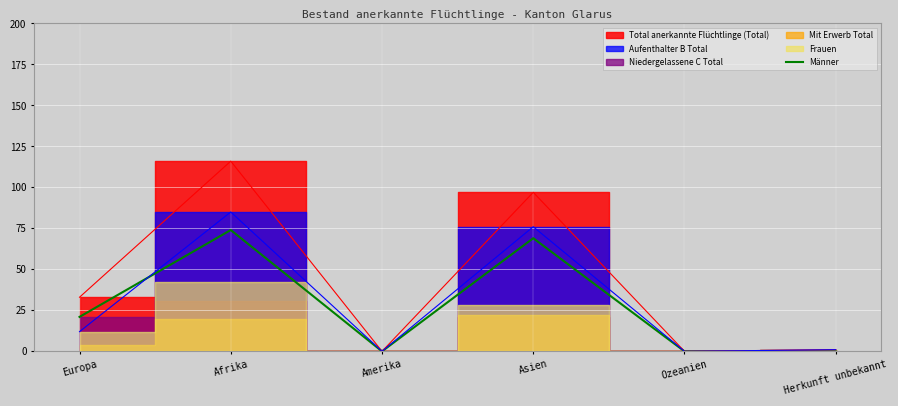

What position from the left is Asien?

4